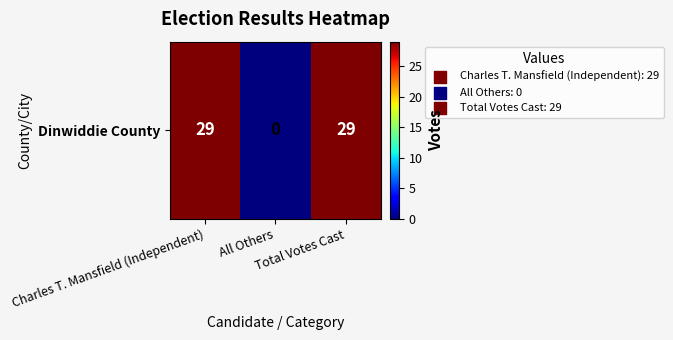

Read the value at Charles T. Mansfield (Independent).

29